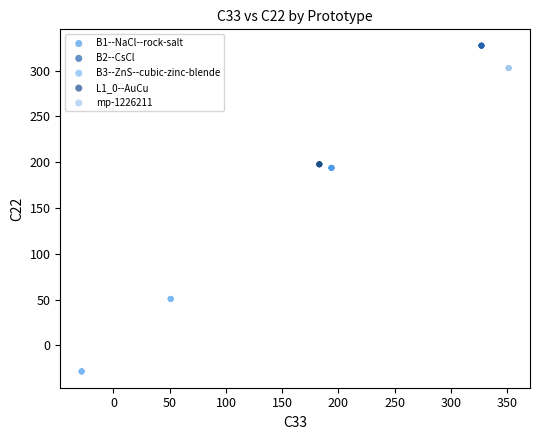

Which series contains the lowest Y value?

B3--ZnS--cubic-zinc-blende